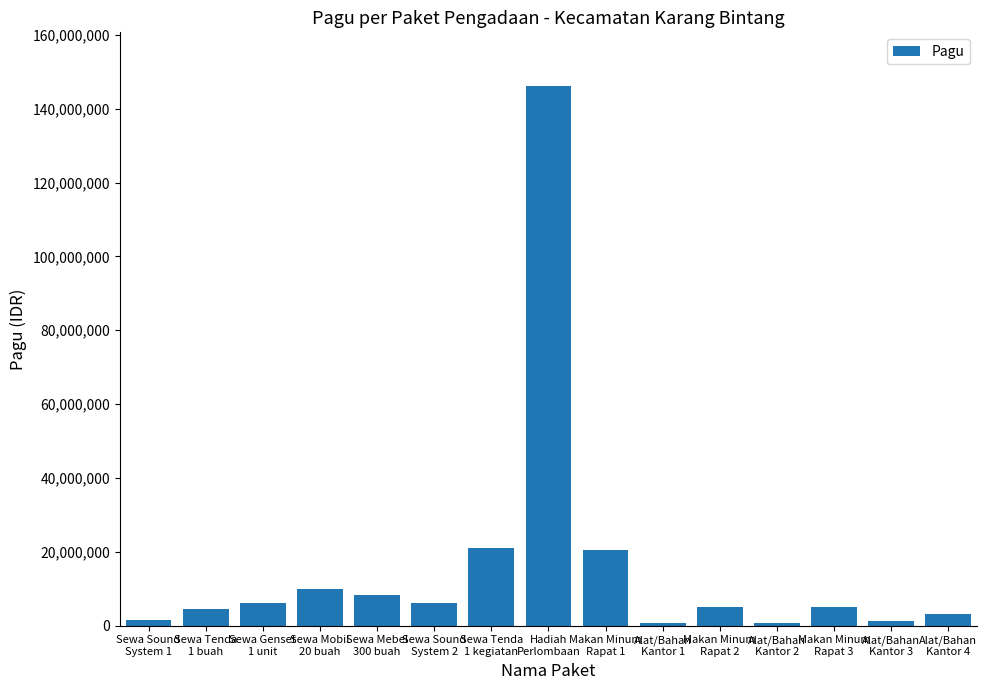

Read the value at Makan Minum
Rapat 1, to the nearest 50.

20560000